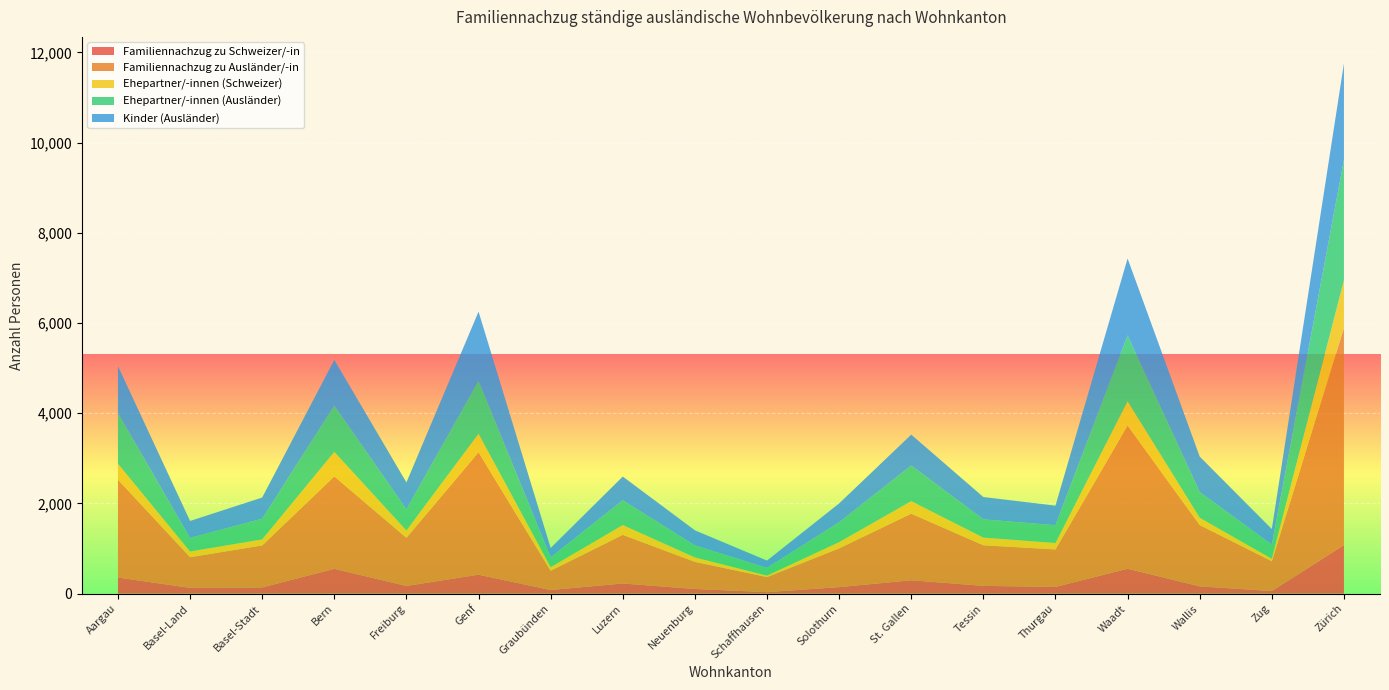

Reading left to right, extract all data points from this chart.

Familiennachzug zu Schweizer/-in: Aargau=357	Basel-Land=127	Basel-Stadt=137	Bern=550	Freiburg=170	Genf=420	Graubünden=80	Luzern=225	Neuenburg=103	Schaffhausen=33	Solothurn=144	St. Gallen=296	Tessin=172	Thurgau=148	Waadt=552	Wallis=161	Zug=57	Zürich=1076
Familiennachzug zu Ausländer/-in: Aargau=2170	Basel-Land=681	Basel-Stadt=931	Bern=2050	Freiburg=1068	Genf=2714	Graubünden=427	Luzern=1078	Neuenburg=602	Schaffhausen=334	Solothurn=859	St. Gallen=1477	Tessin=900	Thurgau=832	Waadt=3176	Wallis=1360	Zug=661	Zürich=4817
Ehepartner/-innen (Schweizer): Aargau=352	Basel-Land=126	Basel-Stadt=135	Bern=543	Freiburg=162	Genf=410	Graubünden=79	Luzern=217	Neuenburg=98	Schaffhausen=32	Solothurn=139	St. Gallen=277	Tessin=170	Thurgau=142	Waadt=537	Wallis=161	Zug=54	Zürich=1057
Ehepartner/-innen (Ausländer): Aargau=1122	Basel-Land=300	Basel-Stadt=459	Bern=1025	Freiburg=467	Genf=1172	Graubünden=218	Luzern=550	Neuenburg=266	Schaffhausen=173	Solothurn=440	St. Gallen=791	Tessin=405	Thurgau=395	Waadt=1462	Wallis=570	Zug=315	Zürich=2672
Kinder (Ausländer): Aargau=1045	Basel-Land=377	Basel-Stadt=469	Bern=1015	Freiburg=599	Genf=1537	Graubünden=208	Luzern=526	Neuenburg=335	Schaffhausen=161	Solothurn=418	St. Gallen=685	Tessin=495	Thurgau=434	Waadt=1705	Wallis=787	Zug=345	Zürich=2136